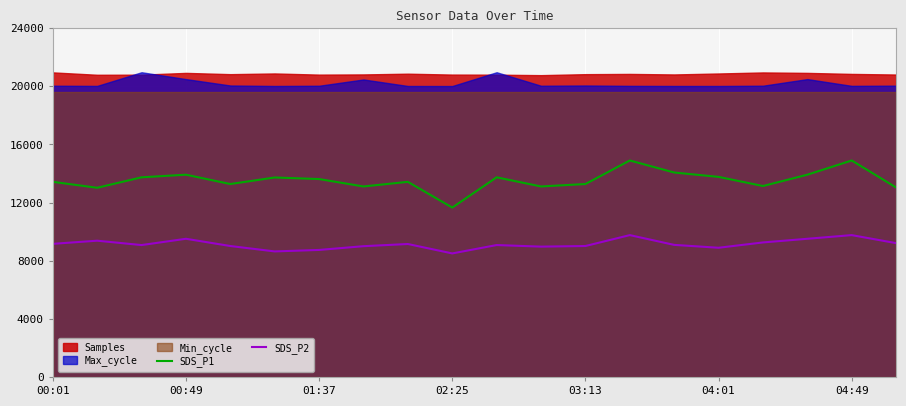

What value does the SDS_P1 series have at 13?

14898.0